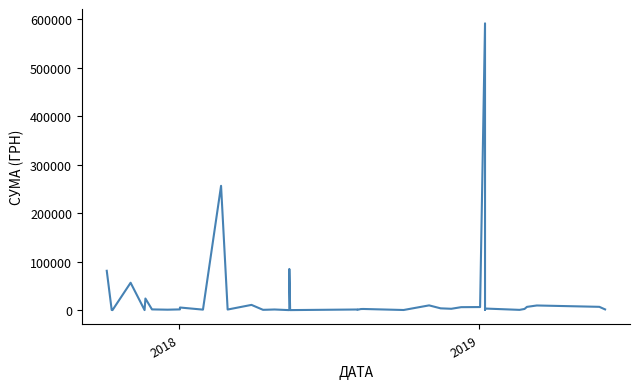

Does the chart have visible grid lines?

No